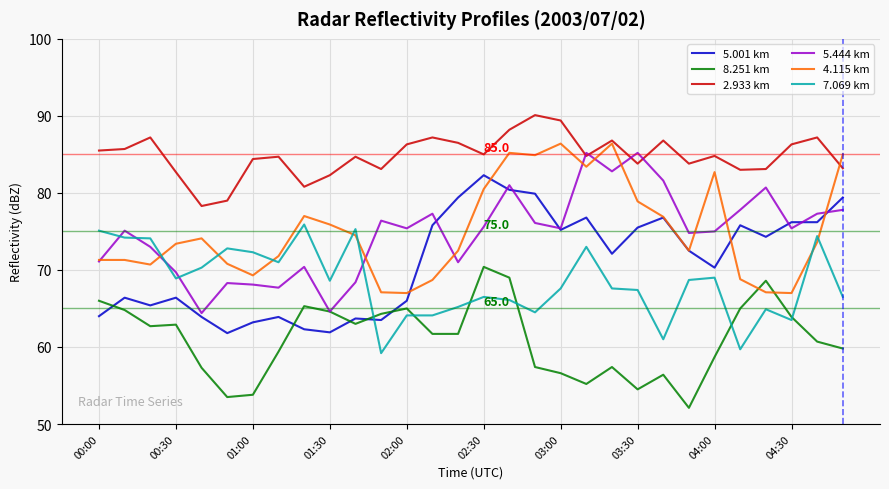

What is the minimum value shown in the chart?

52.1